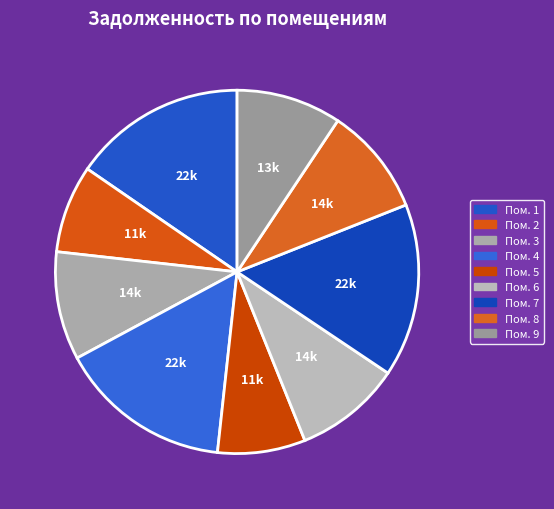

How many segments does this pie chart have?

9